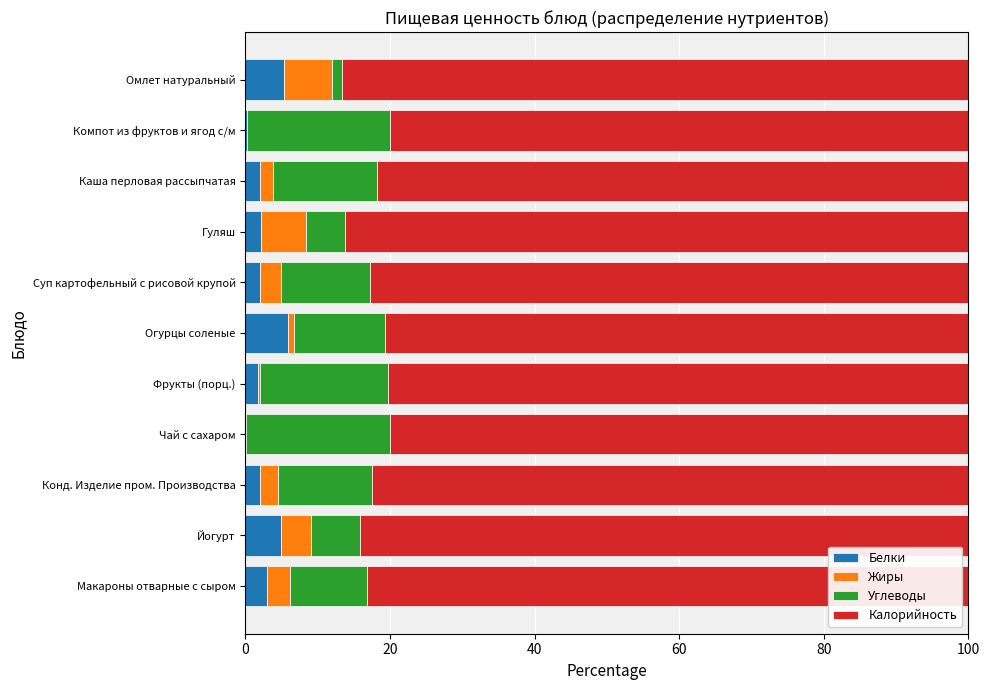

What is the maximum value for Белки?

5.9